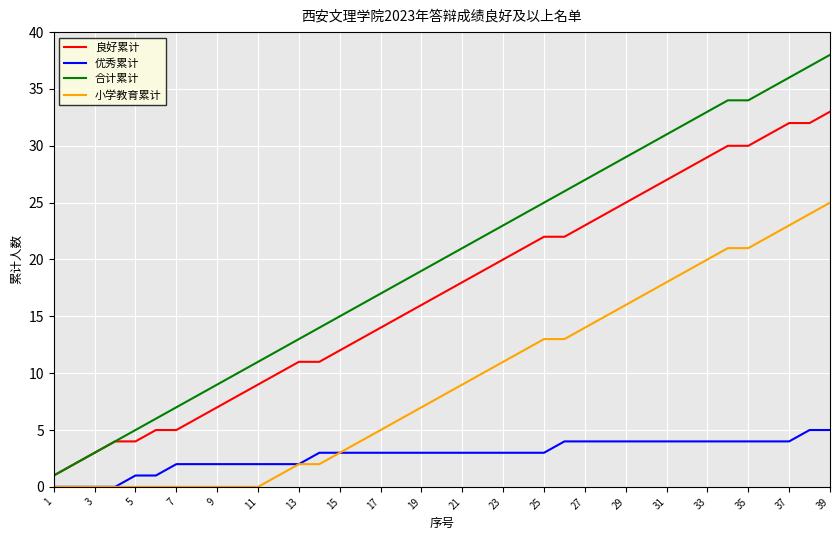

Rank the series by their average value, from lowest to highest.

优秀累计, 小学教育累计, 良好累计, 合计累计